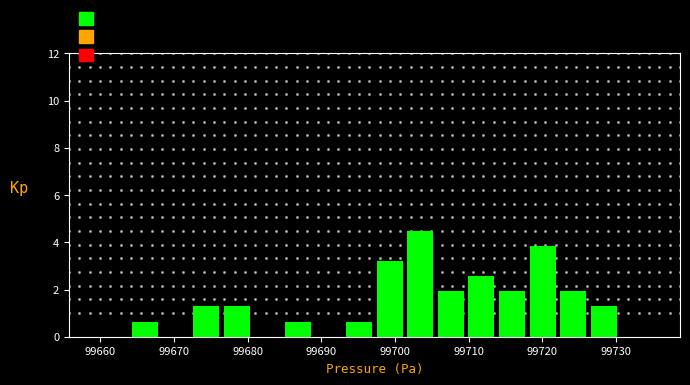

How tall is the bar that spans 99710 to 99714 on the x-axis? Neither the bar edges nor the heights are printed on the chart, so give them approximately, as read against the axes.

2.6